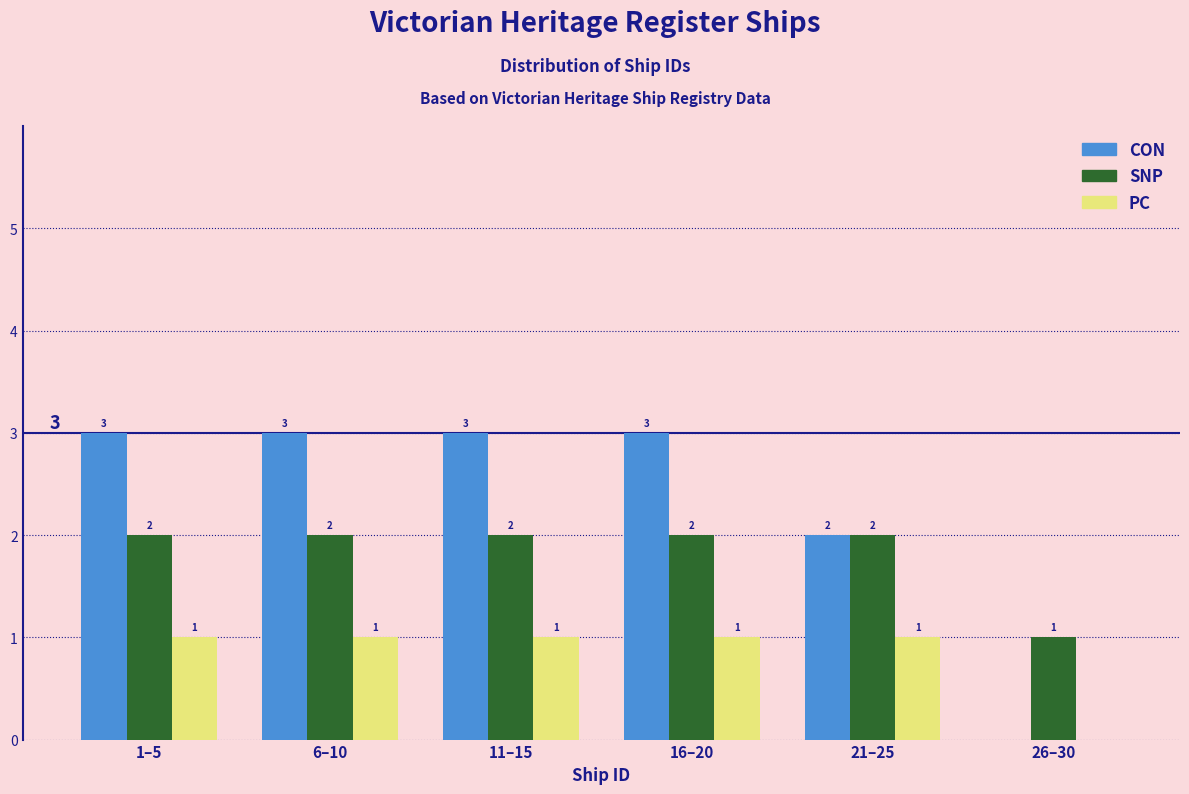

Reading left to right, list all the values displayed in this chart.

CON: 1–5=3	6–10=3	11–15=3	16–20=3	21–25=2	26–30=0
SNP: 1–5=2	6–10=2	11–15=2	16–20=2	21–25=2	26–30=1
PC: 1–5=1	6–10=1	11–15=1	16–20=1	21–25=1	26–30=0